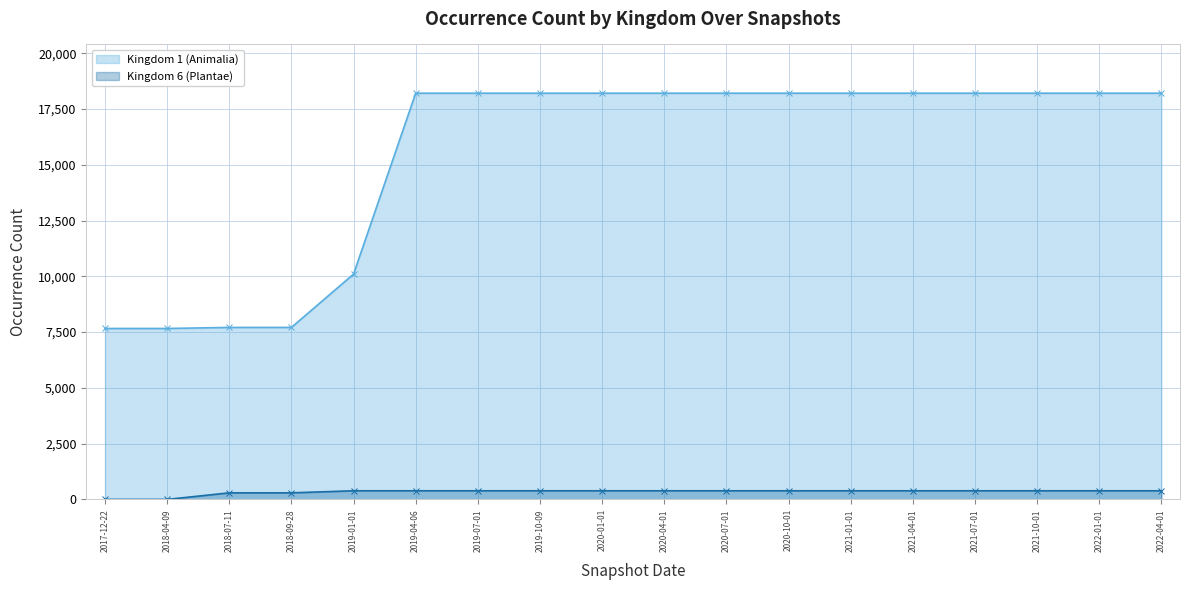

At which category is the sum across all series the highest?

2019-04-06